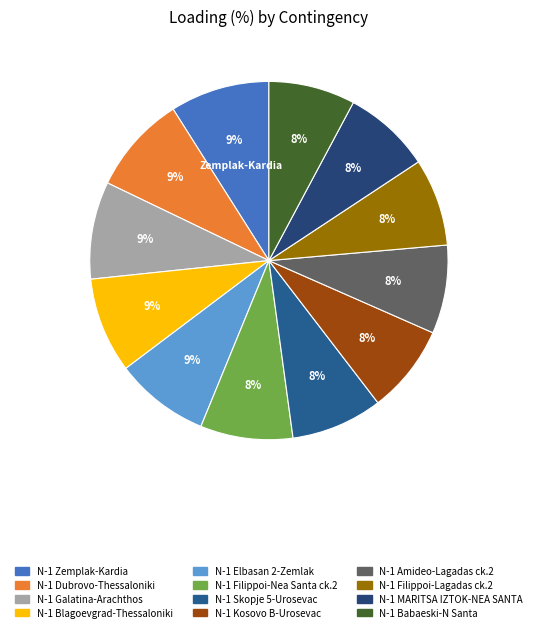

How many slices are in this pie chart?

12